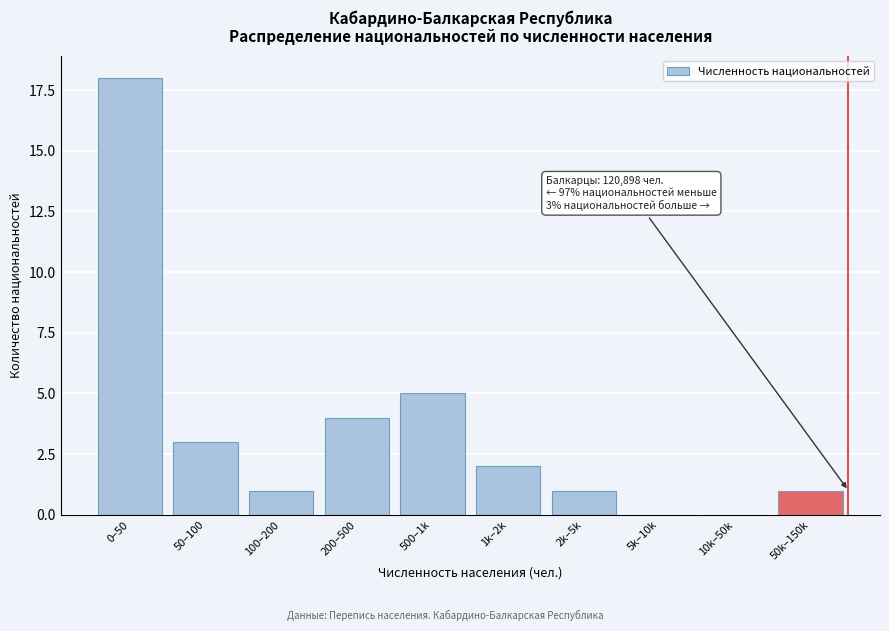

Reading left to right, what are all the values shown in this chart?

0–50=18	50–100=3	100–200=1	200–500=4	500–1k=5	1k–2k=2	2k–5k=1	5k–10k=0	10k–50k=0	50k–150k=1